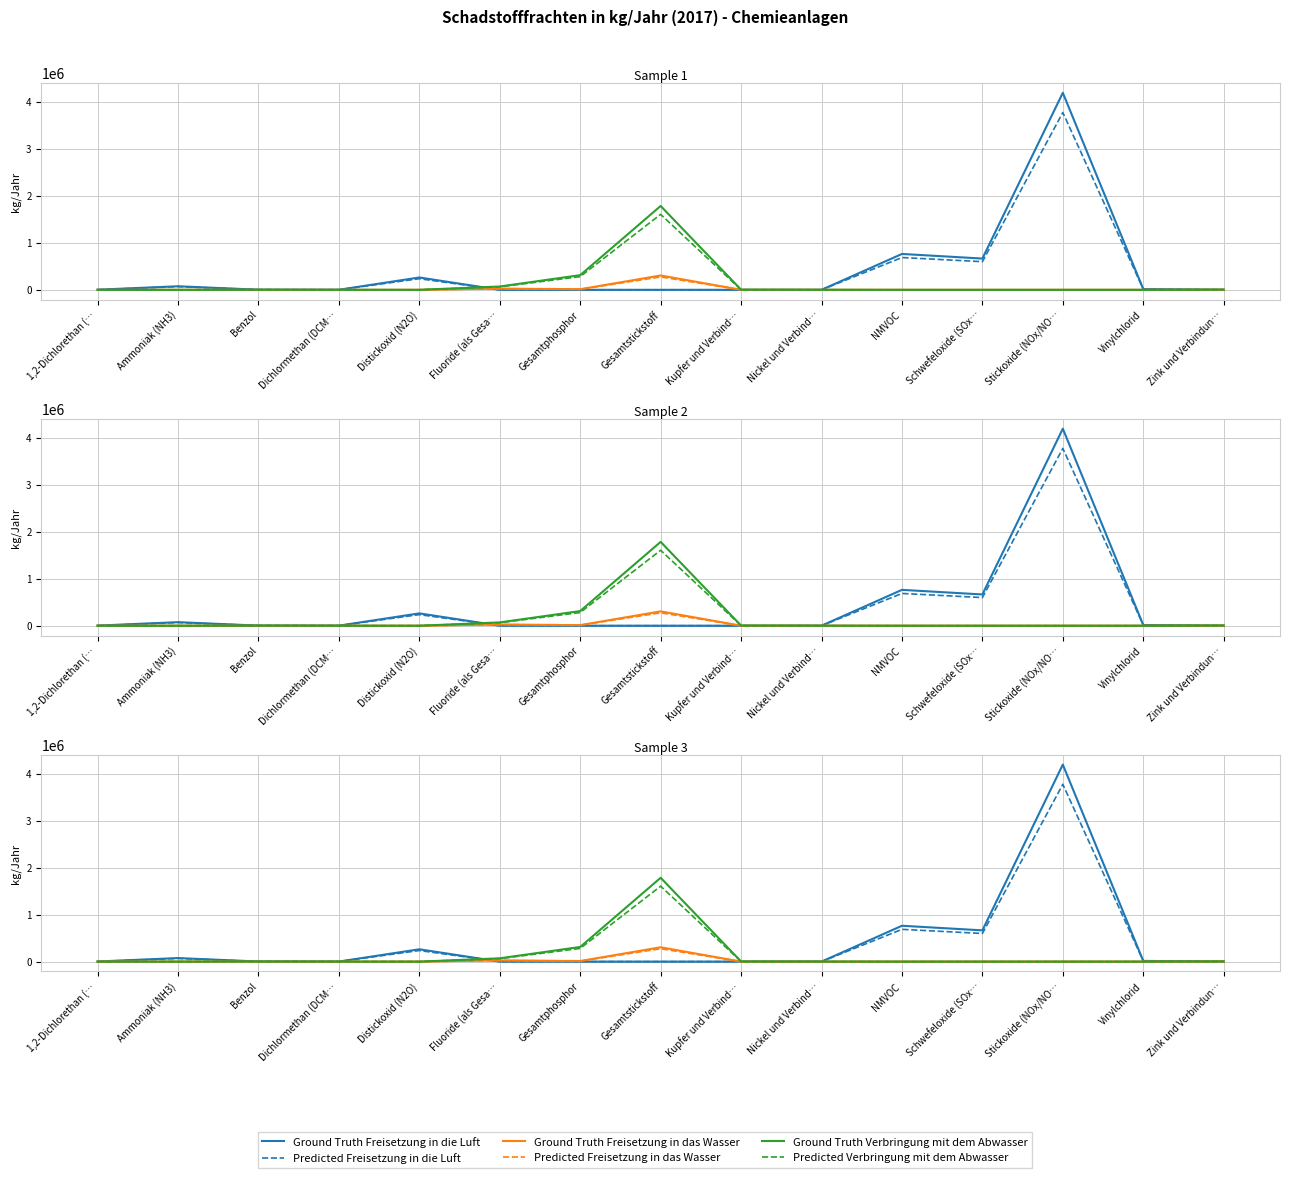

Rank the series by their maximum value, from highest to lowest.

Ground Truth Freisetzung in die Luft, Predicted Freisetzung in die Luft, Ground Truth Verbringung mit dem Abwasser, Predicted Verbringung mit dem Abwasser, Ground Truth Freisetzung in das Wasser, Predicted Freisetzung in das Wasser